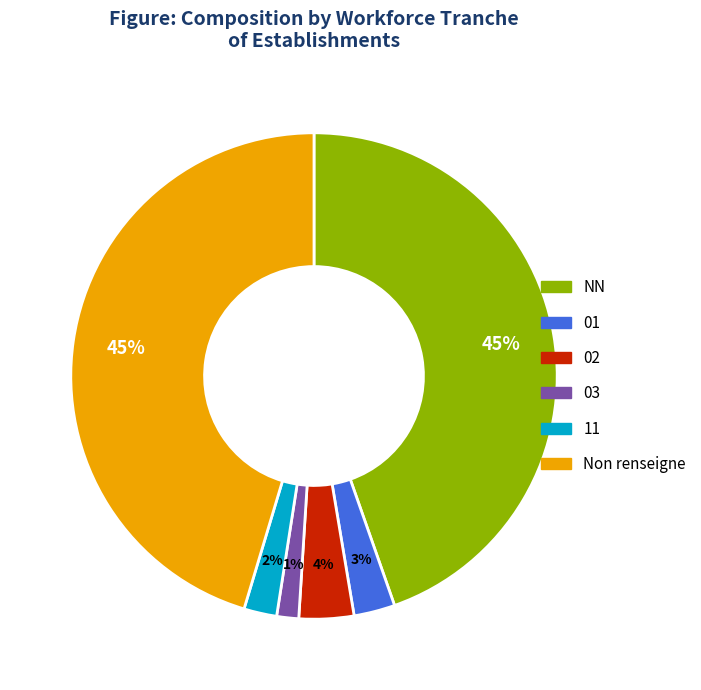

To the nearest percent, what is the average slice percentage?

17%